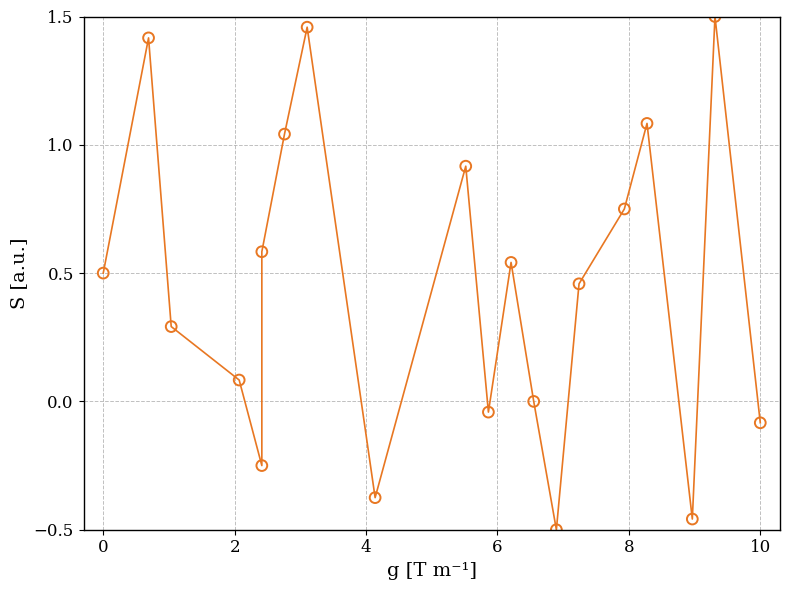

What is the range of Y values (max minus min)?

2.0